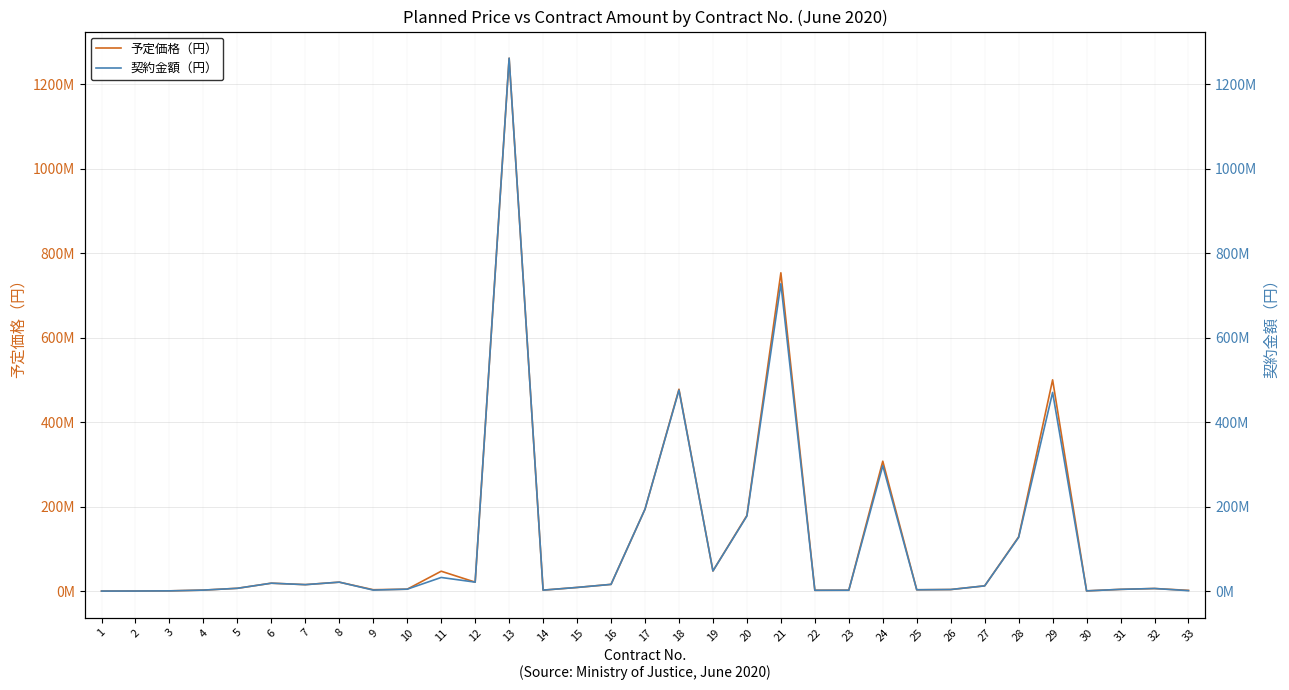

True or false: 契約金額（円） and 予定価格（円） intersect in this chart.

False